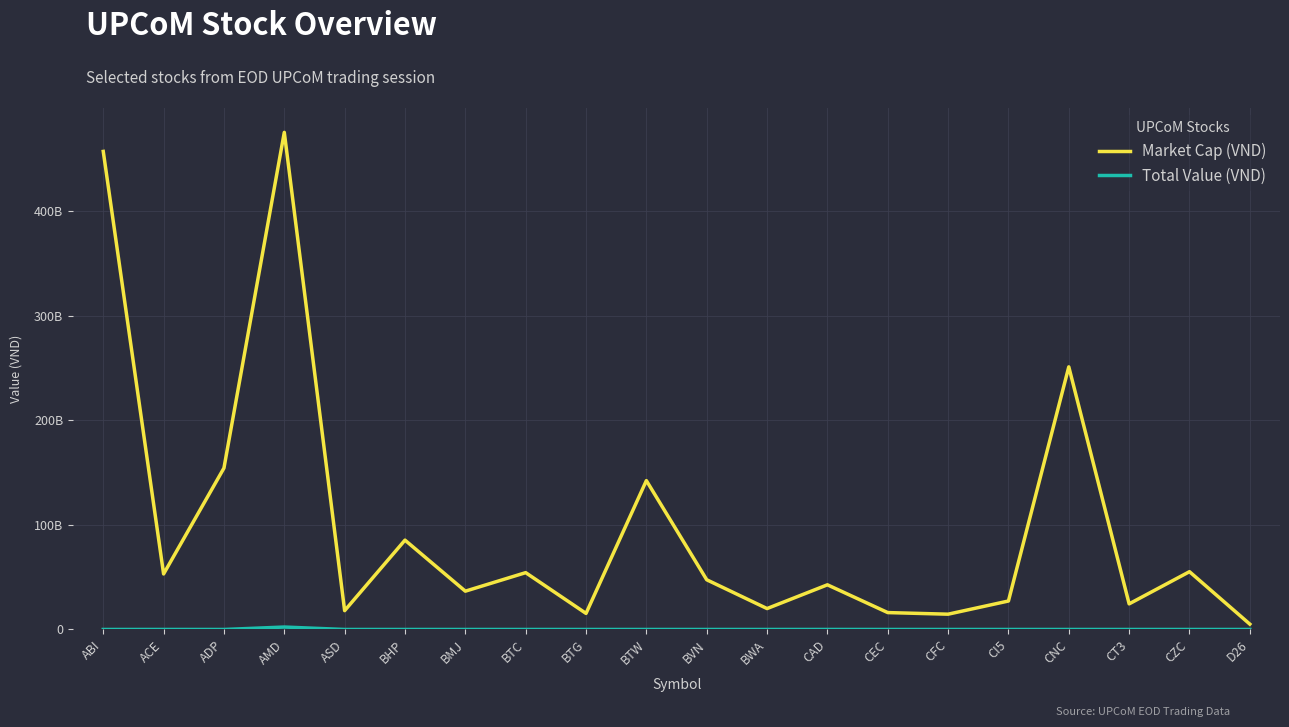

Does the chart display data point markers on the line(s)?

No